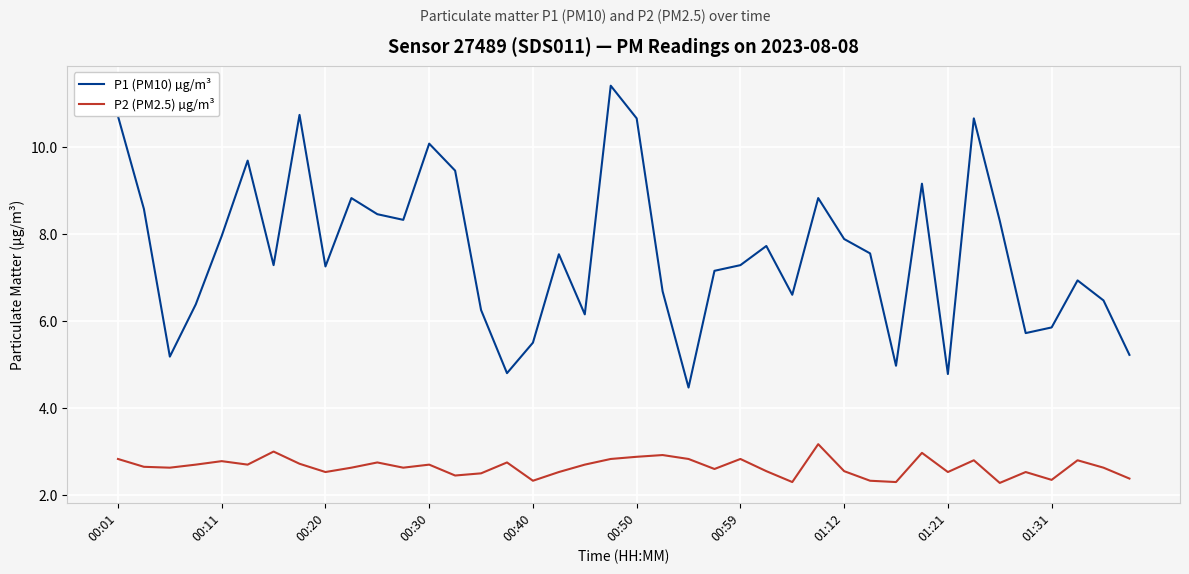

Rank the series by their maximum value, from lowest to highest.

P2 (PM2.5) µg/m³, P1 (PM10) µg/m³